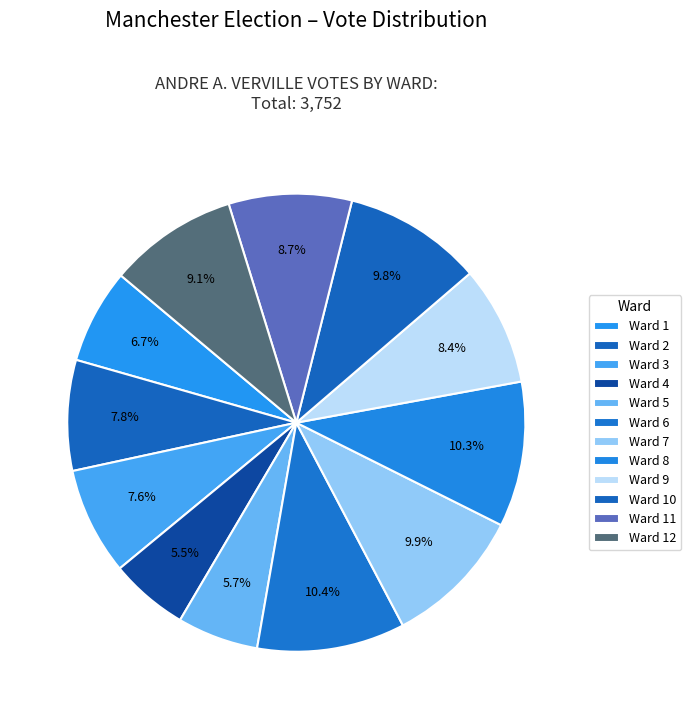

Is Ward 2 the majority of the pie?

No